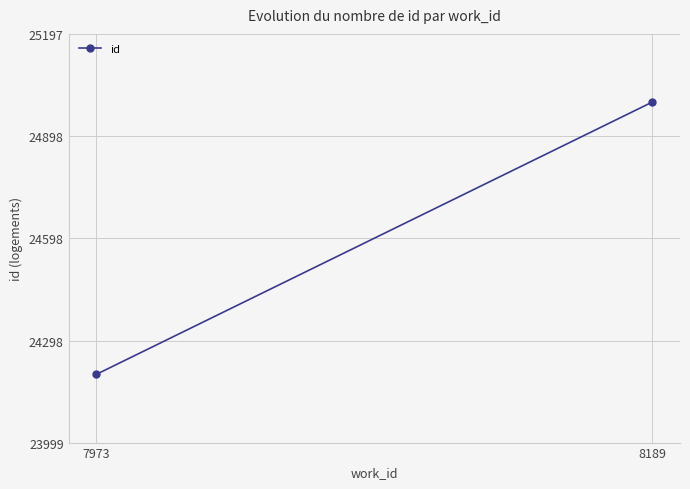

What is the greatest value displayed?

24997